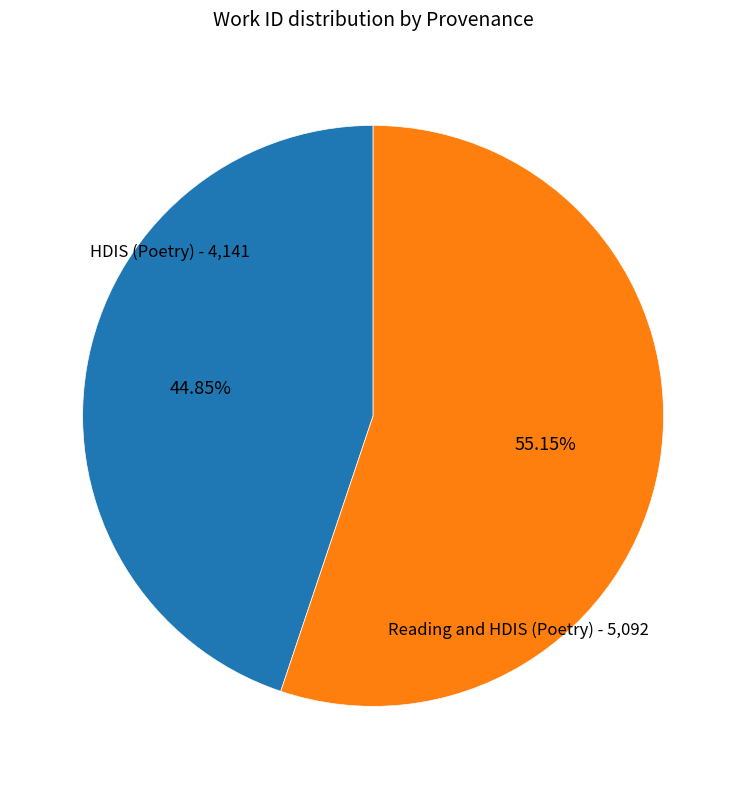

Count the number of slices in the pie.

2